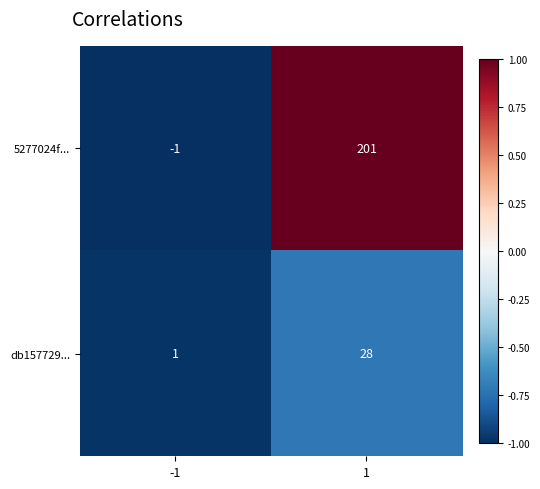

Reading left to right, what are all the values shown in this chart?

5277024f...: -1=-1	1=201
db157729...: -1=1	1=28